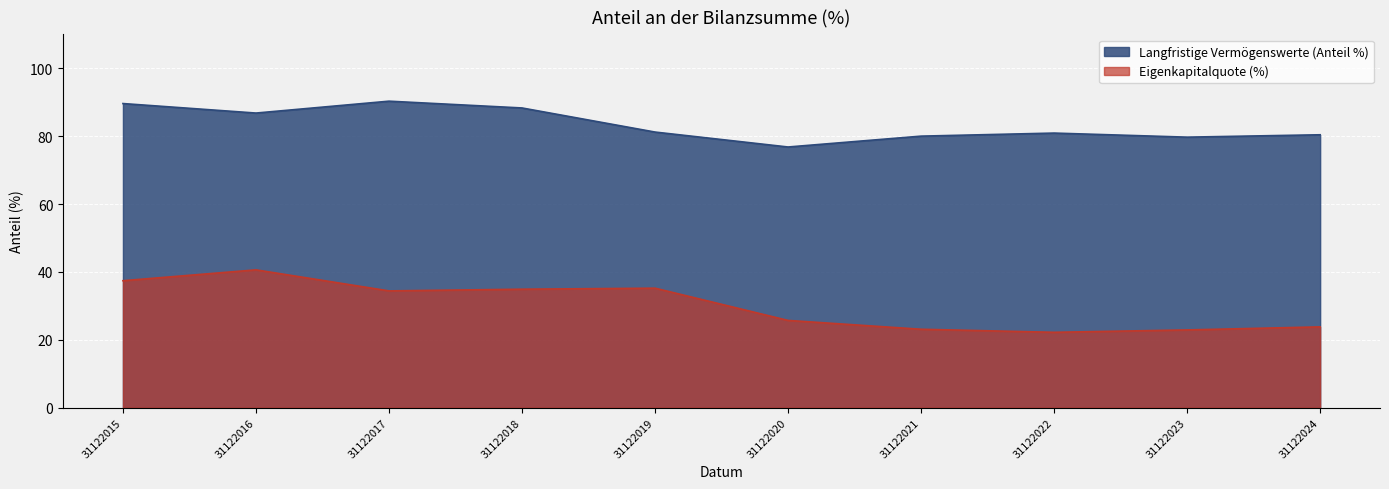

At which label is Langfristige Vermögenswerte (Anteil %) closest to 83?

31122019